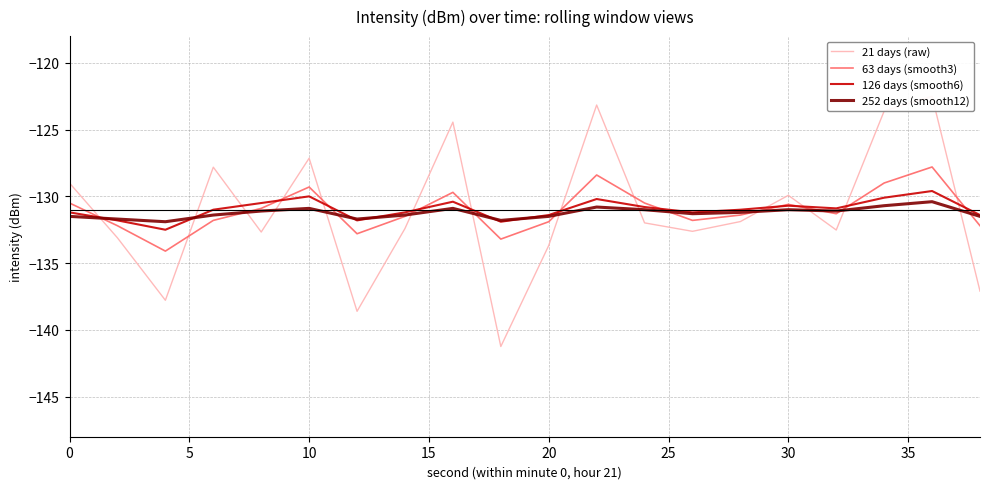

What is the difference between the second highest and second lowest values in the 252 days (smooth12) series?

1.1